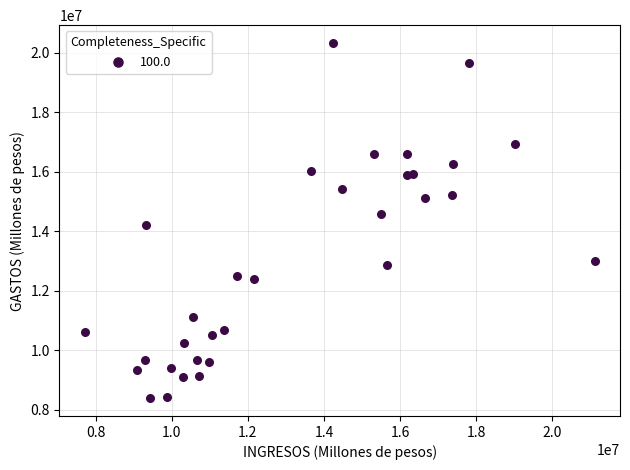

What is the range of X values (max minus min)?

13400176.1